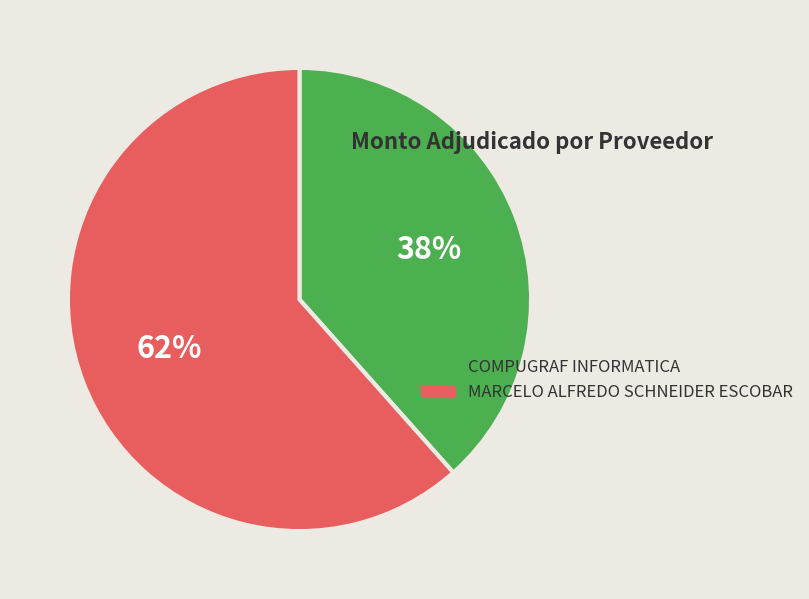

To the nearest percent, what is the average slice percentage?

50%